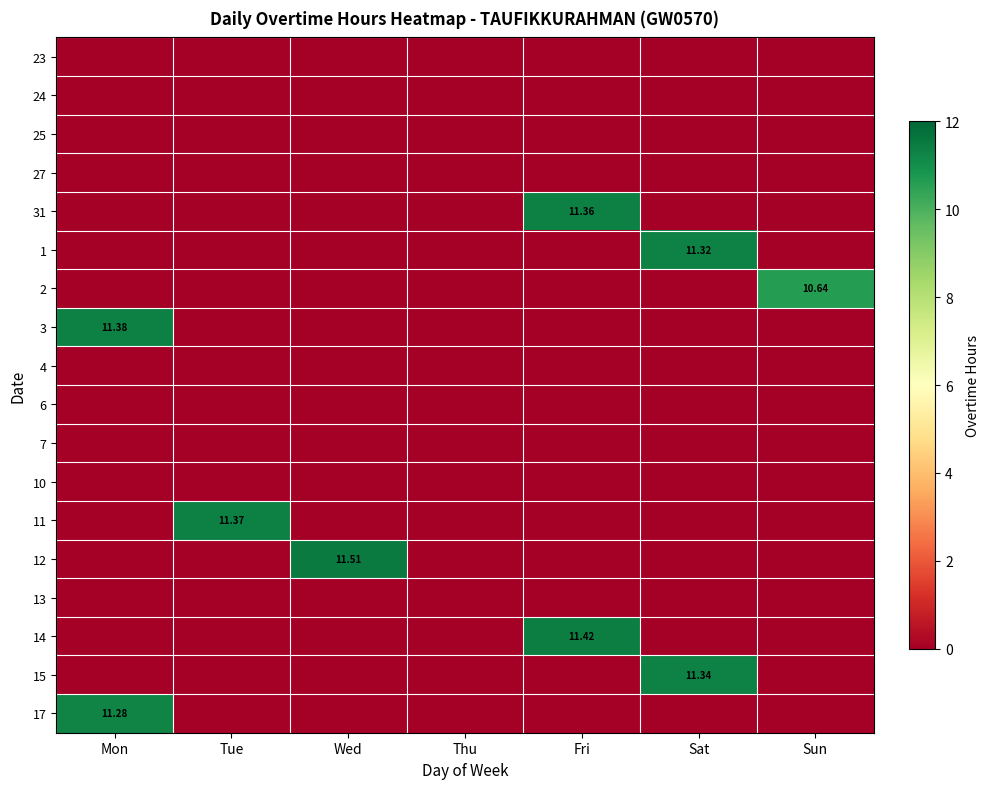

Is the value of 4 at Mon greater than the value of 10 at Mon?

No